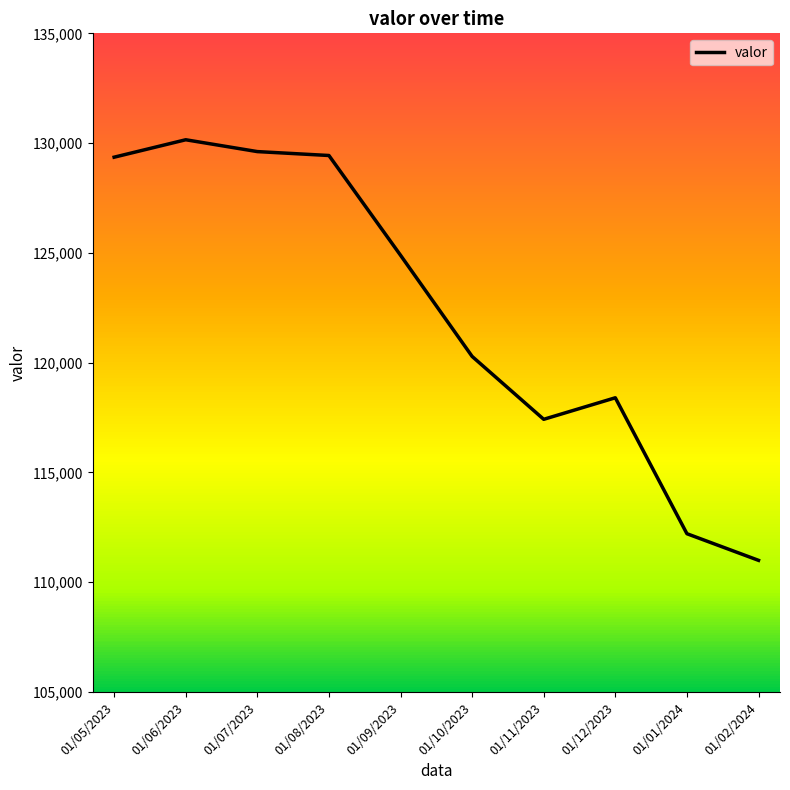

What is the ratio of the value at 01/06/2023 to the value at 01/02/2024?

1.2